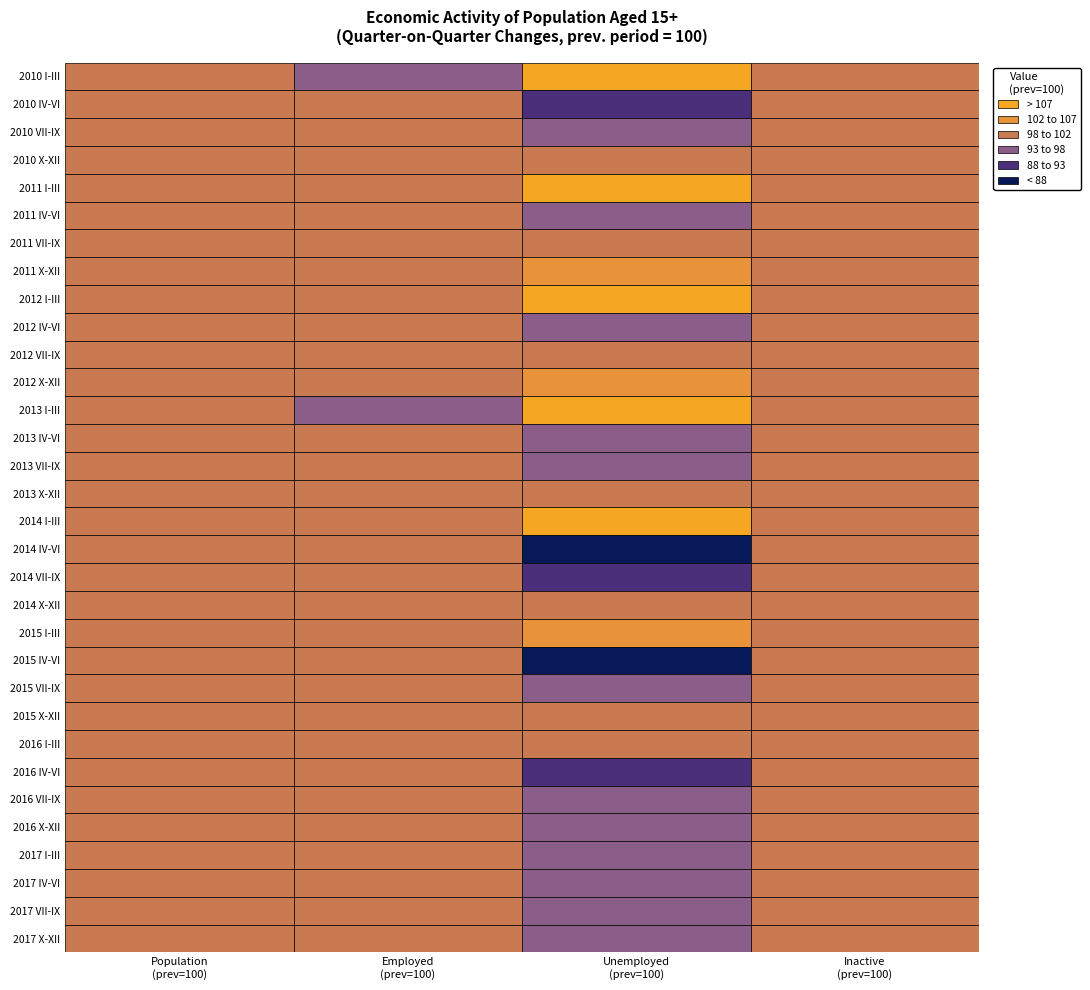

Rank the series at IV-VI from highest to lowest value.

2010, 2011, 2012, 2013, 2015, 2016, 2017, 2014